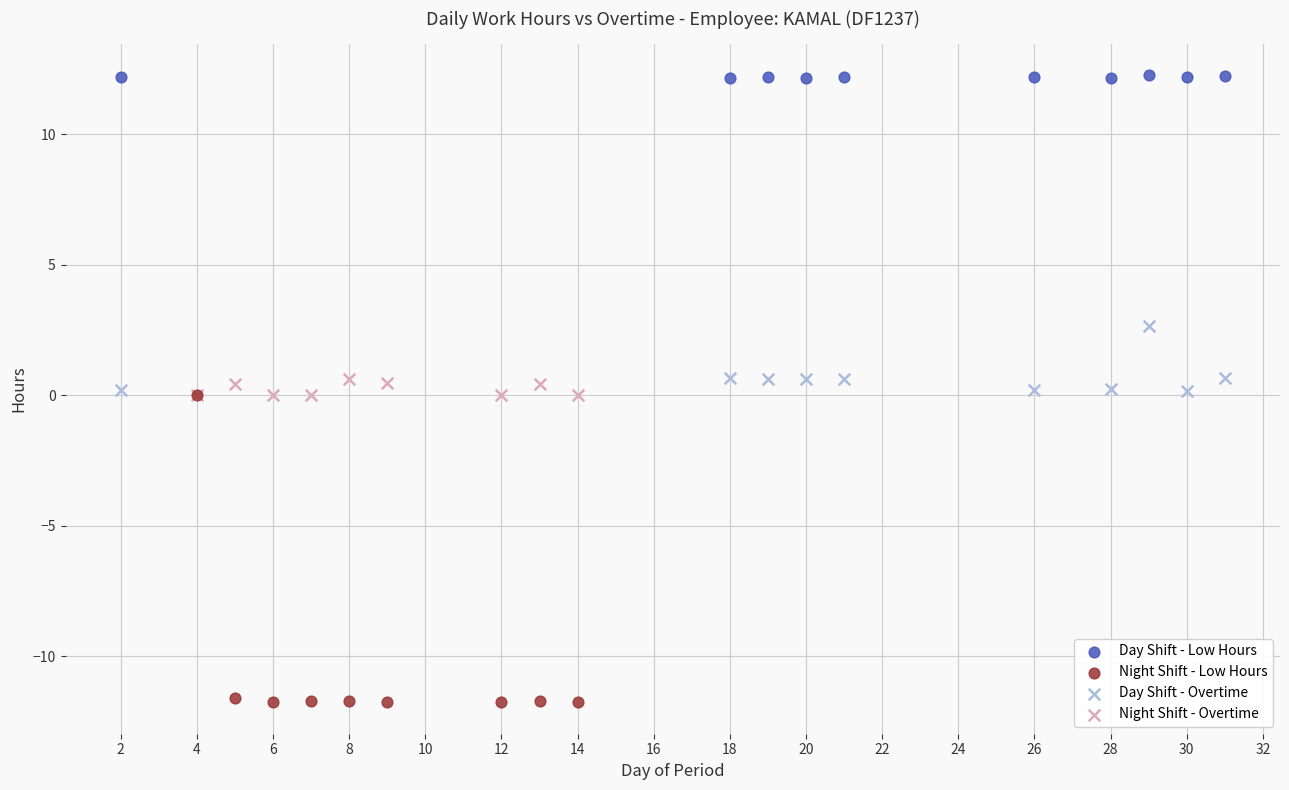

Which series has the largest Y range (max minus min)?

Night Shift - Low Hours